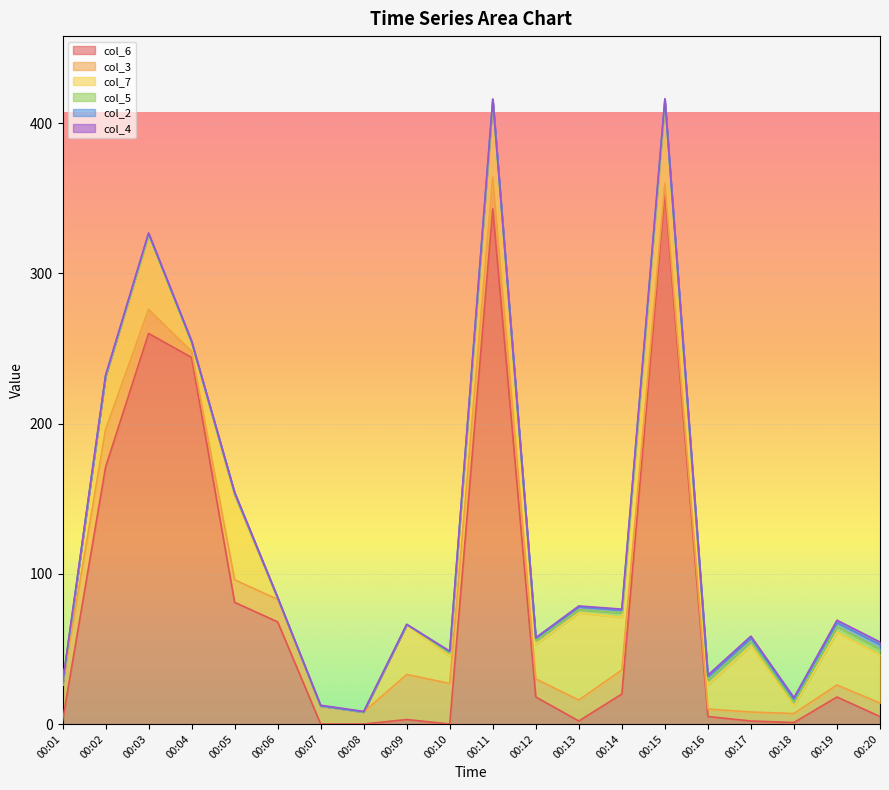

Which series ends up on top after the final intersection of col_4 and col_7?

col_7